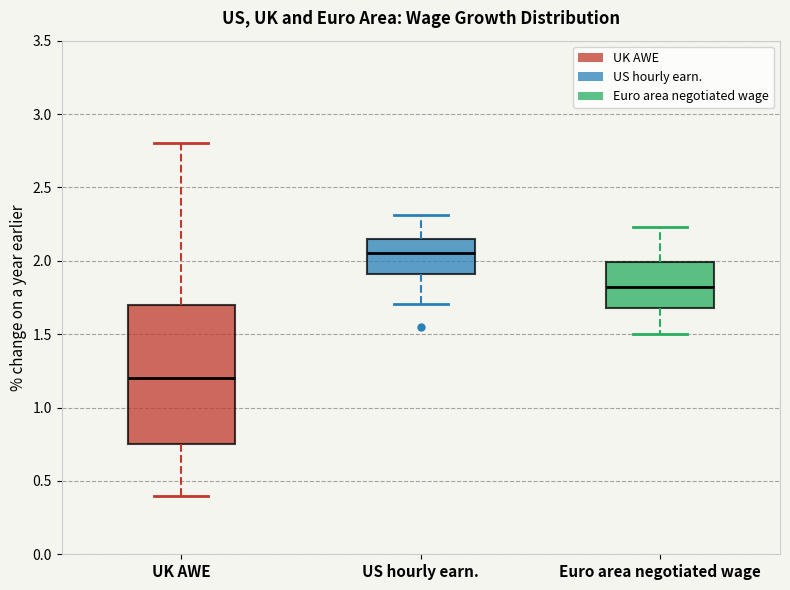

Where does the lower whisker of the box for US hourly earn. end on the y-axis? The values are not printed on the chart, so give them approximately, as read against the axis.

1.70